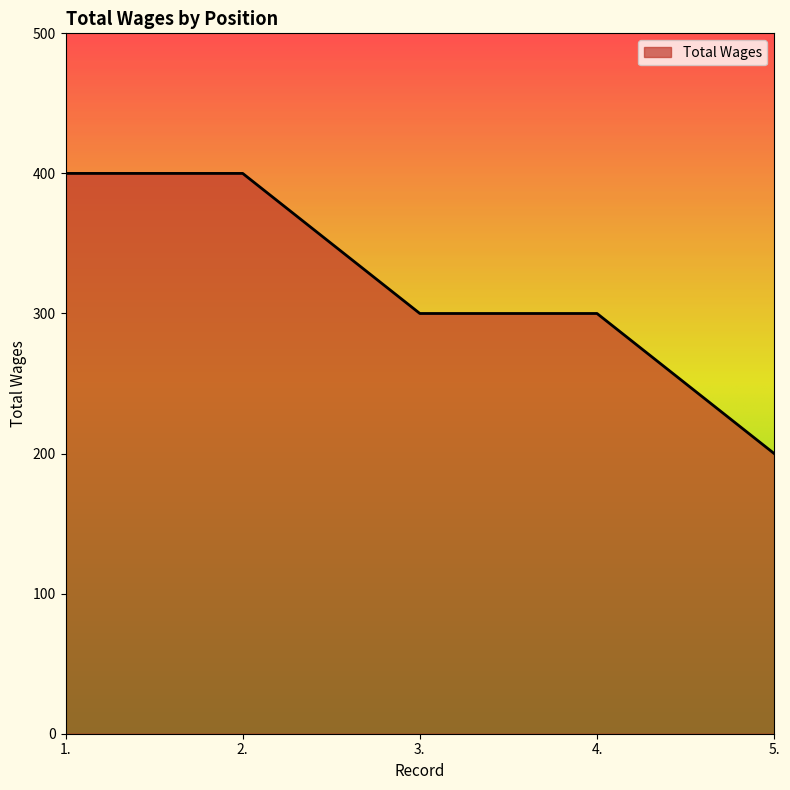

The value at 4. is 125. True or false?

False